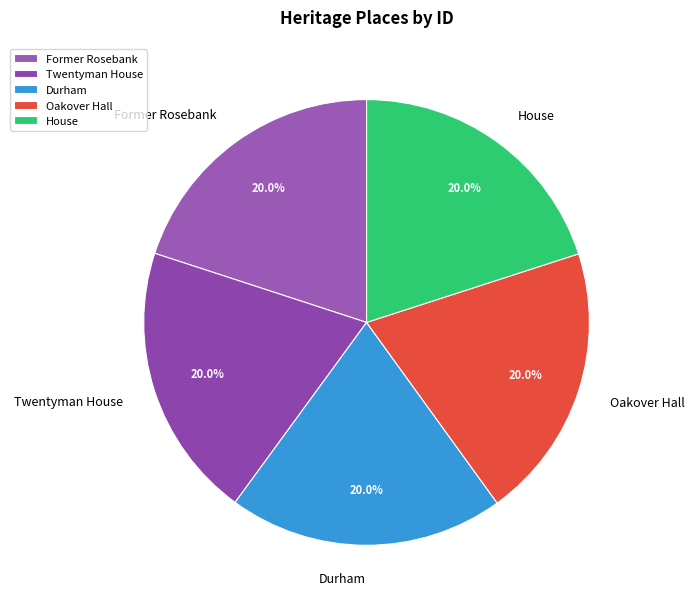

Is it true that Oakover Hall is 26% of the pie?

False